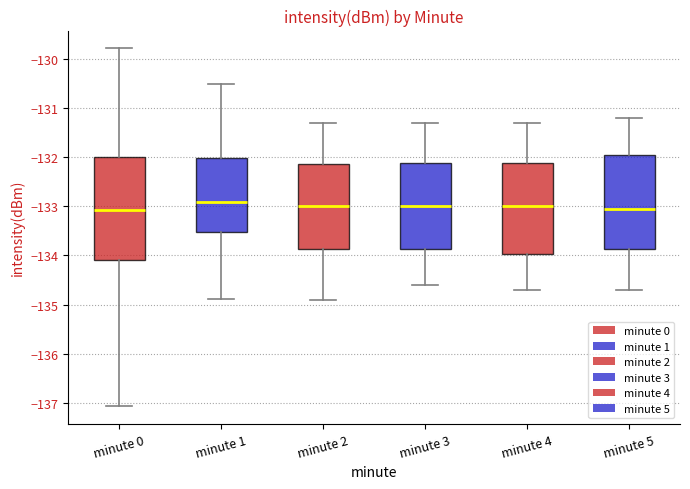

Reading left to right, transcribe this box plot: for each box, give where its median line is, the range the box spans, and where its two whiskers end, as read against the y-axis. The values are not printed on the chart, so give them approximately, as read against the axis.

minute 0: median -133.1, box -134.1 to -132.0, whiskers -137.1 to -129.8
minute 1: median -132.9, box -133.5 to -132.0, whiskers -134.9 to -130.5
minute 2: median -133.0, box -133.9 to -132.1, whiskers -134.9 to -131.3
minute 3: median -133.0, box -133.9 to -132.1, whiskers -134.6 to -131.3
minute 4: median -133.0, box -134.0 to -132.1, whiskers -134.7 to -131.3
minute 5: median -133.0, box -133.9 to -131.9, whiskers -134.7 to -131.2